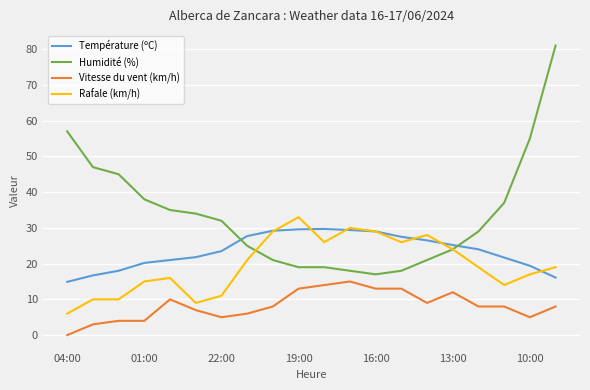

True or false: Rafale (km/h) has more than 0 points higher than both neighbors.

True